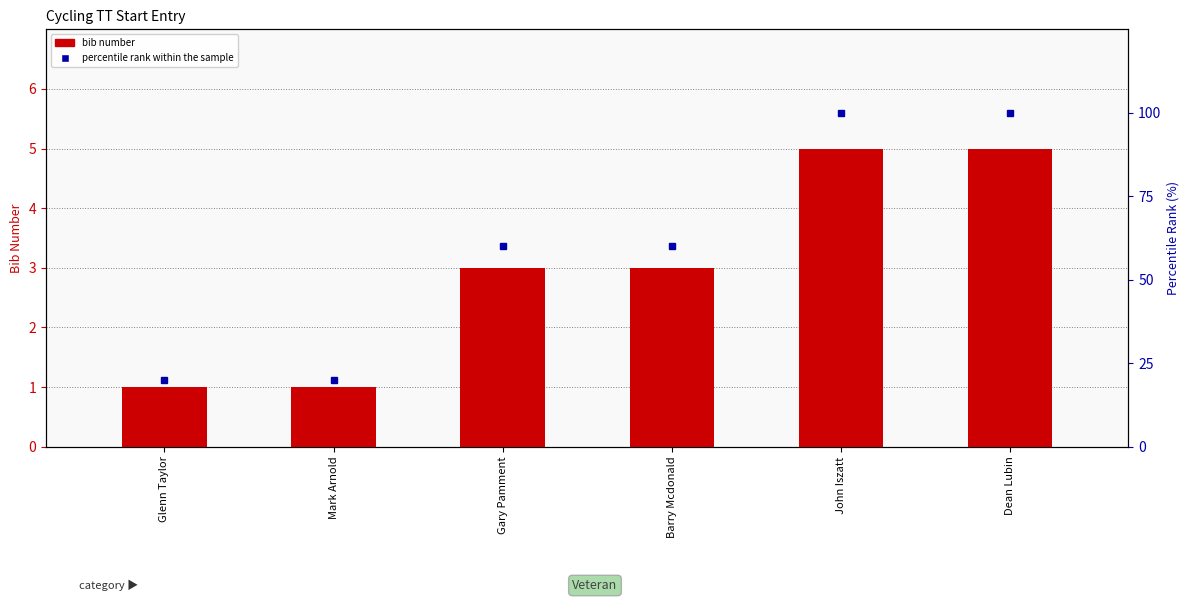

At how many categories does at least one series exceed 47?

4